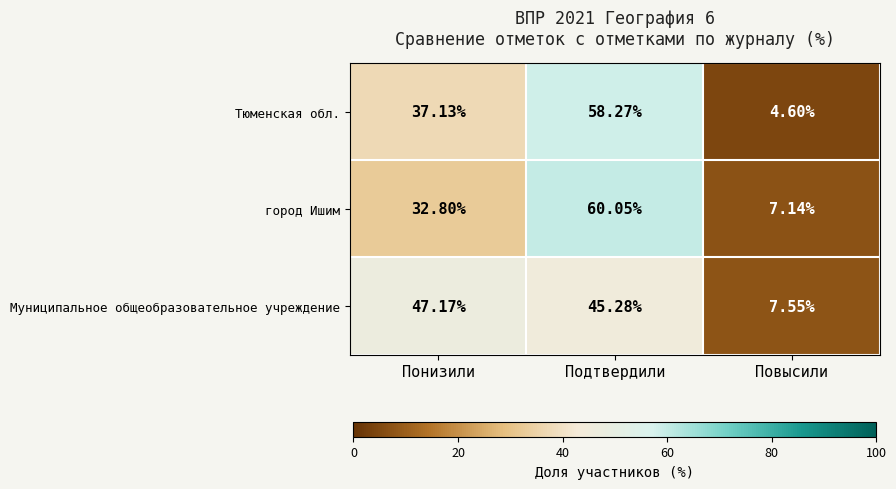

Count the number of categories in the chart.

3